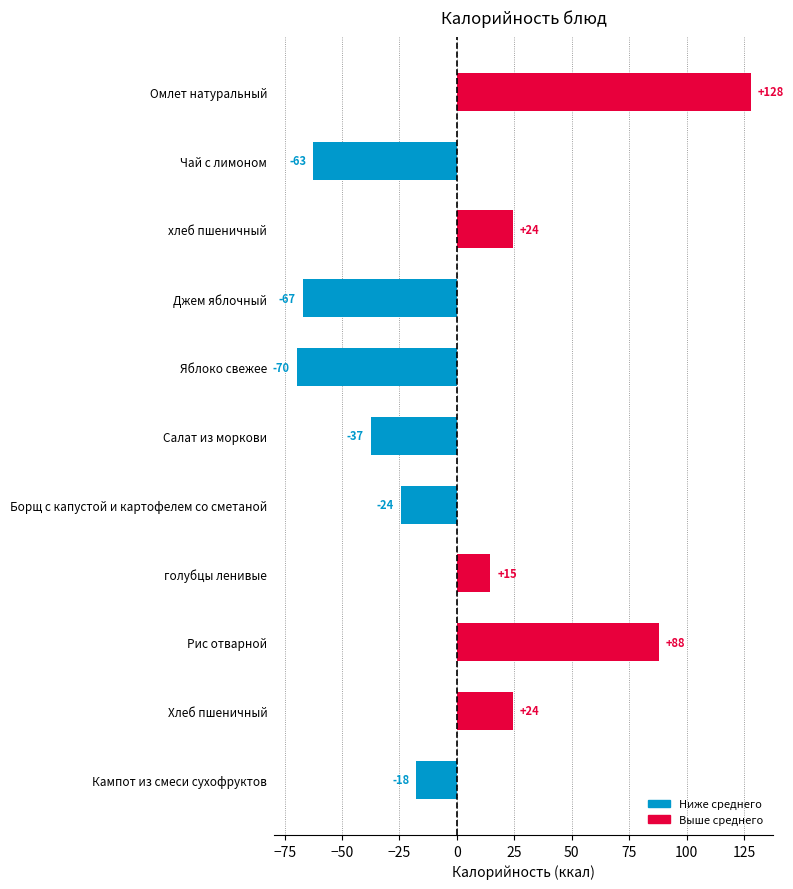

How many bars are there in total?

11